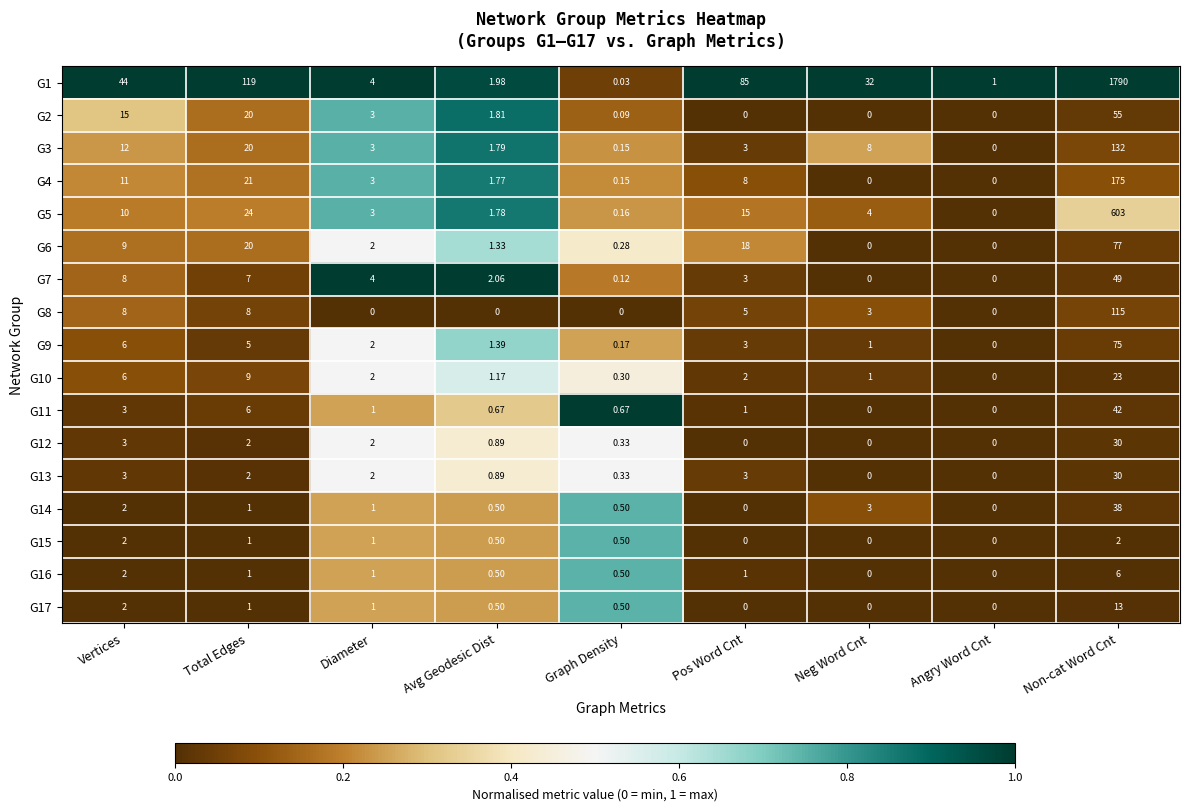

What is the total value across all series at Non-cat Word Cnt?

3255.0